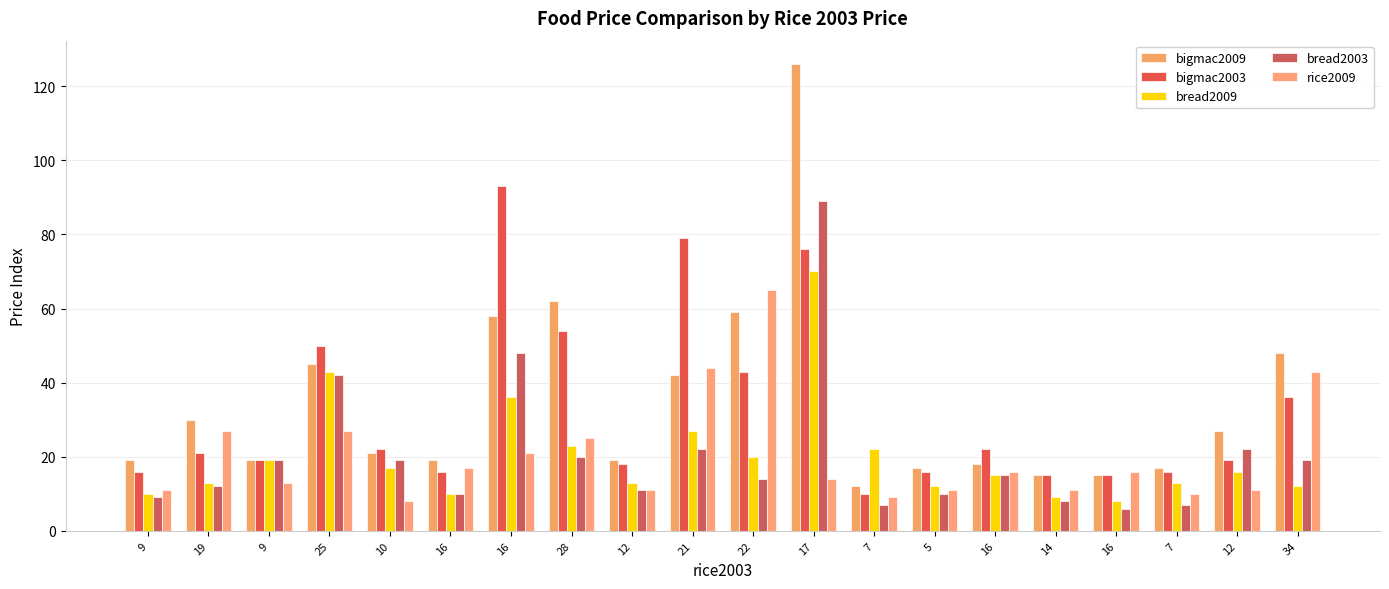

Between 25 and 17, which series saw the biggest shift?

bigmac2009